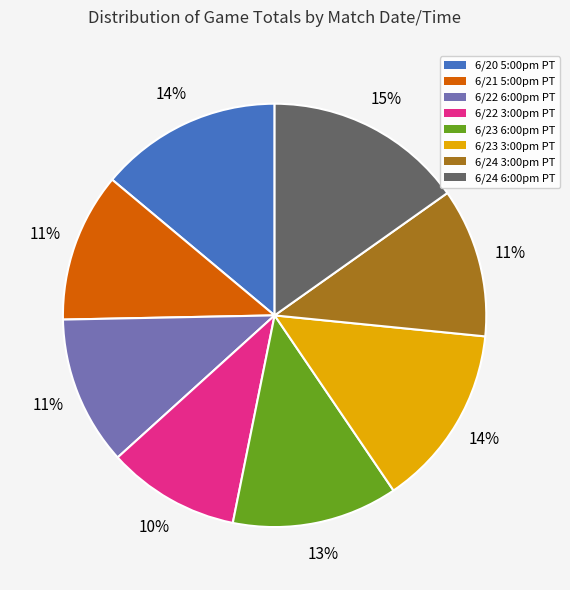

Is there a majority slice in this chart?

No